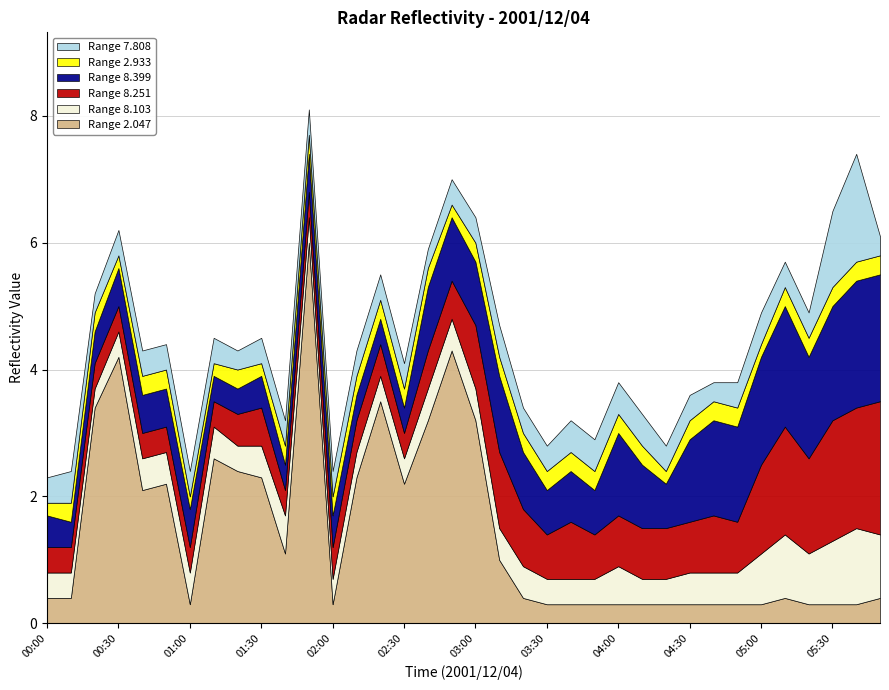

What is the minimum value for 7.808?

0.3